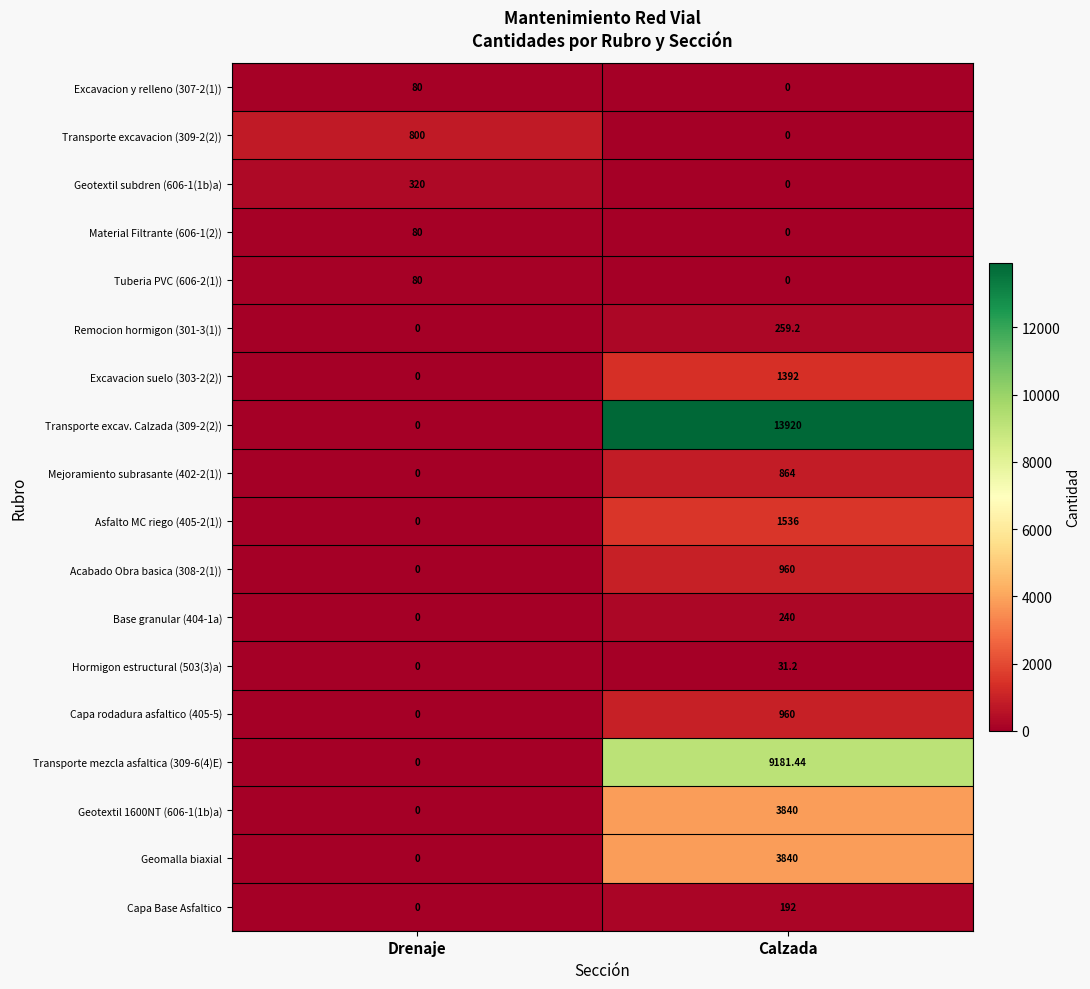

List the labels in order of Geotextil subdren (606-1(1b)a) value, smallest first.

Calzada, Drenaje